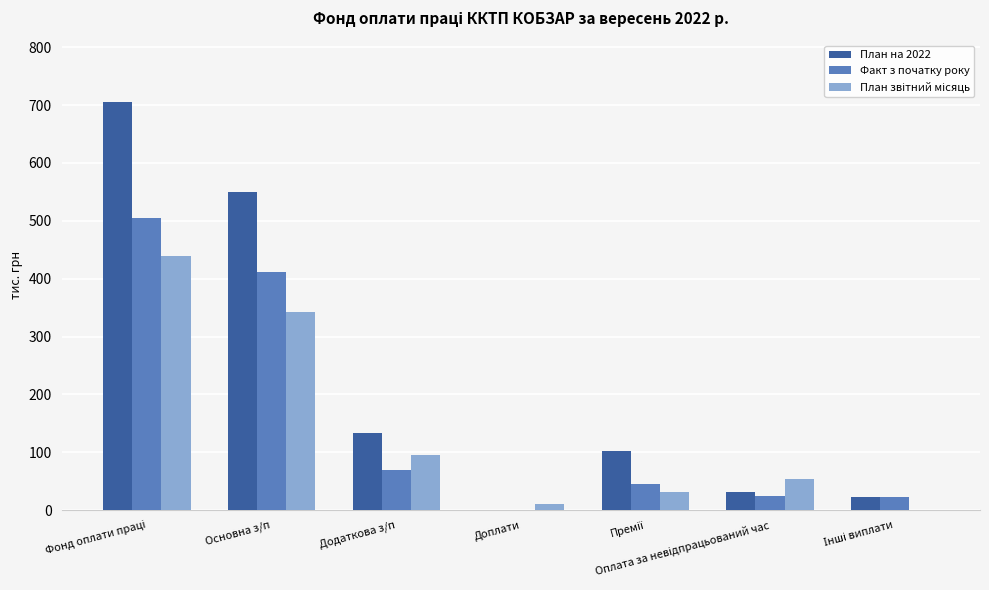

Which series has the largest total across all categories?

План на 2022